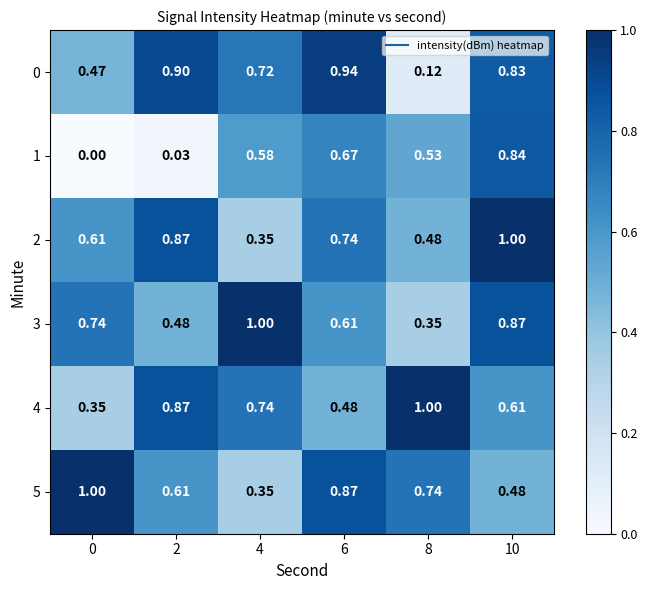

Is the value of 4 at 0 greater than the value of 2 at 2?

No